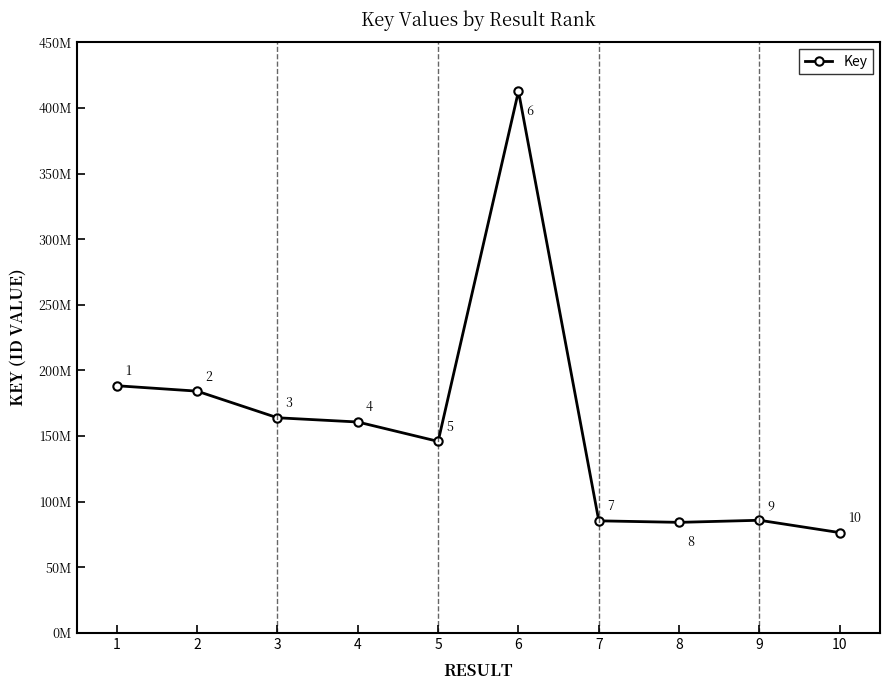

What is the sum of all values?

1587646109